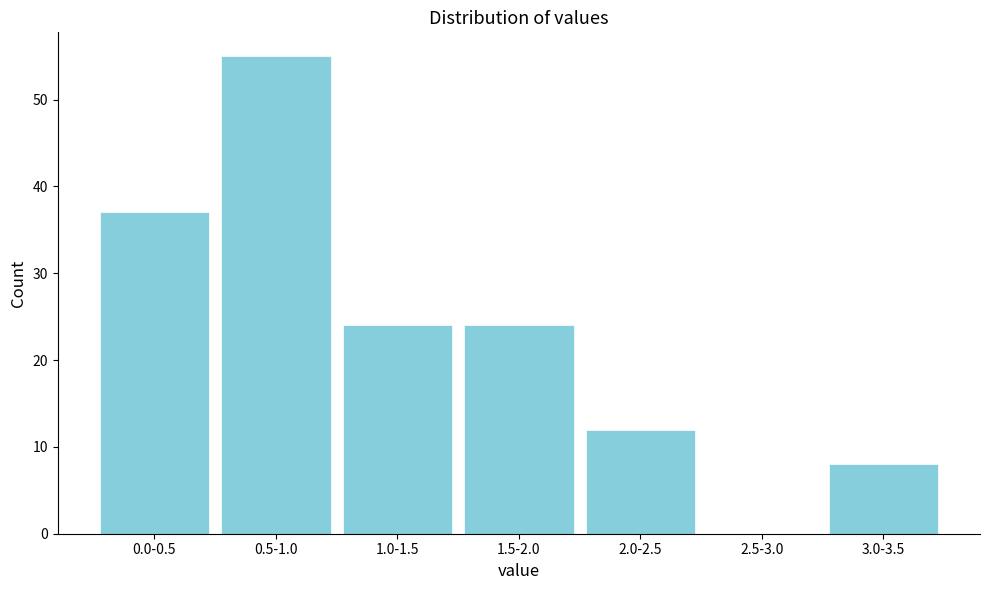

Reading right to left, list all the values displayed in this chart.

3.0-3.5=8	2.5-3.0=0	2.0-2.5=12	1.5-2.0=24	1.0-1.5=24	0.5-1.0=55	0.0-0.5=37